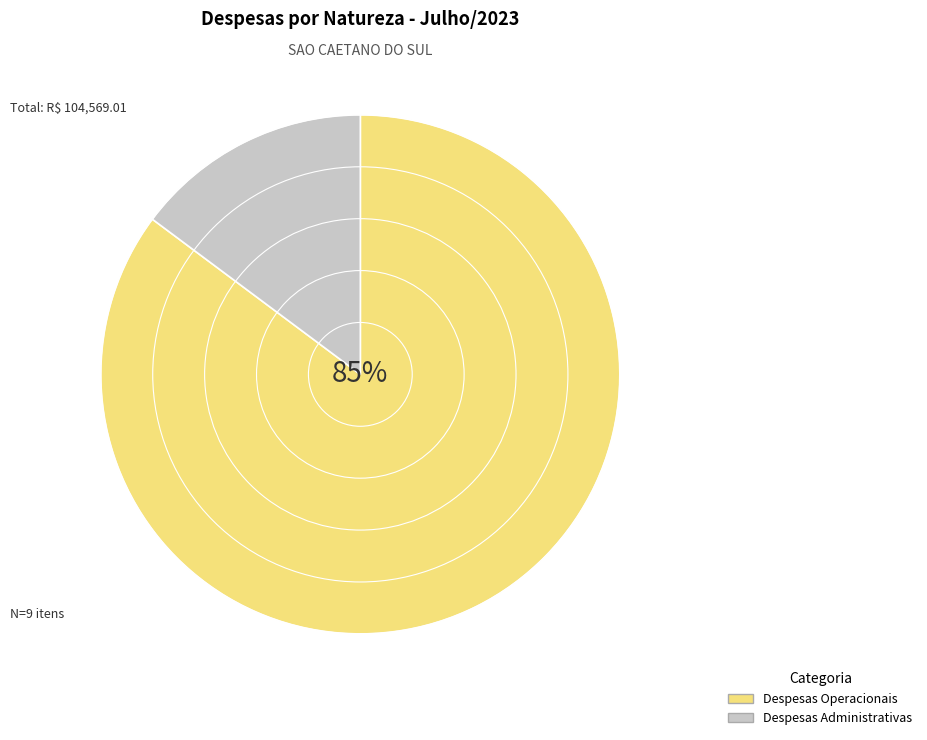

To the nearest percent, what percentage of the pie is Despesas Administrativas?

15%